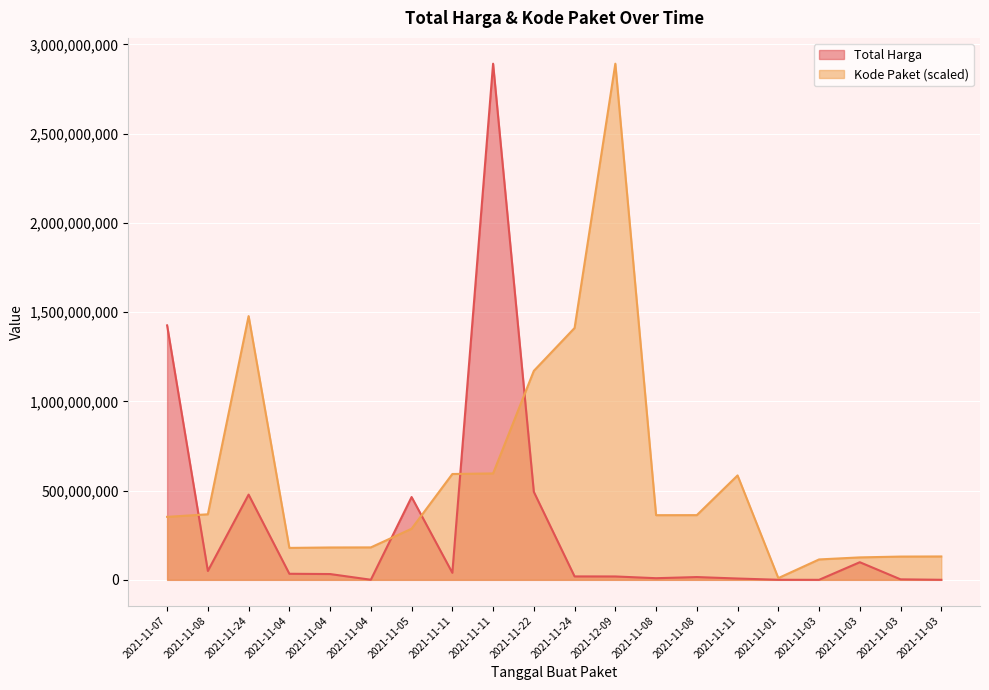

The Total Harga series shows 294333958.2 at 2021-11-24. True or false?

False